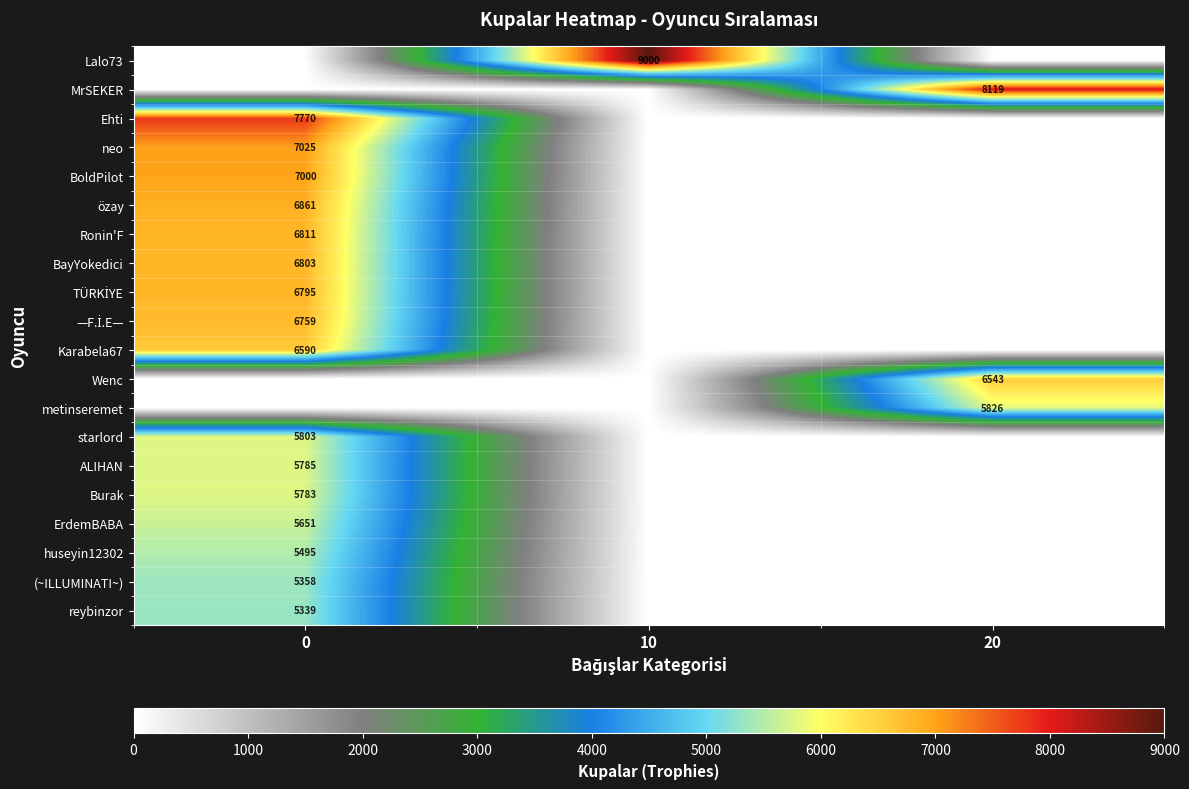

What is the total value across all series at 20?

20488